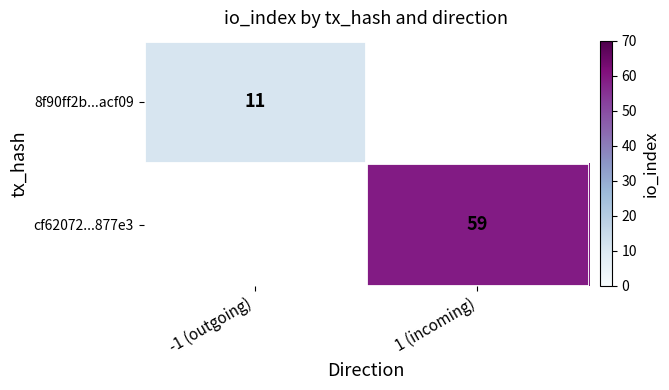

The value of cf62072...877e3 at 1 (incoming) is 15. True or false?

False